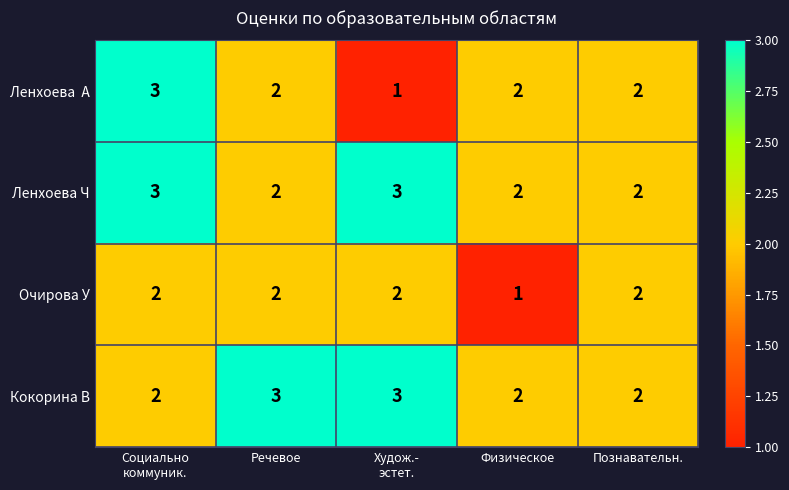

Is it true that Ленхоева Ч equals 3 at Речевое?

False